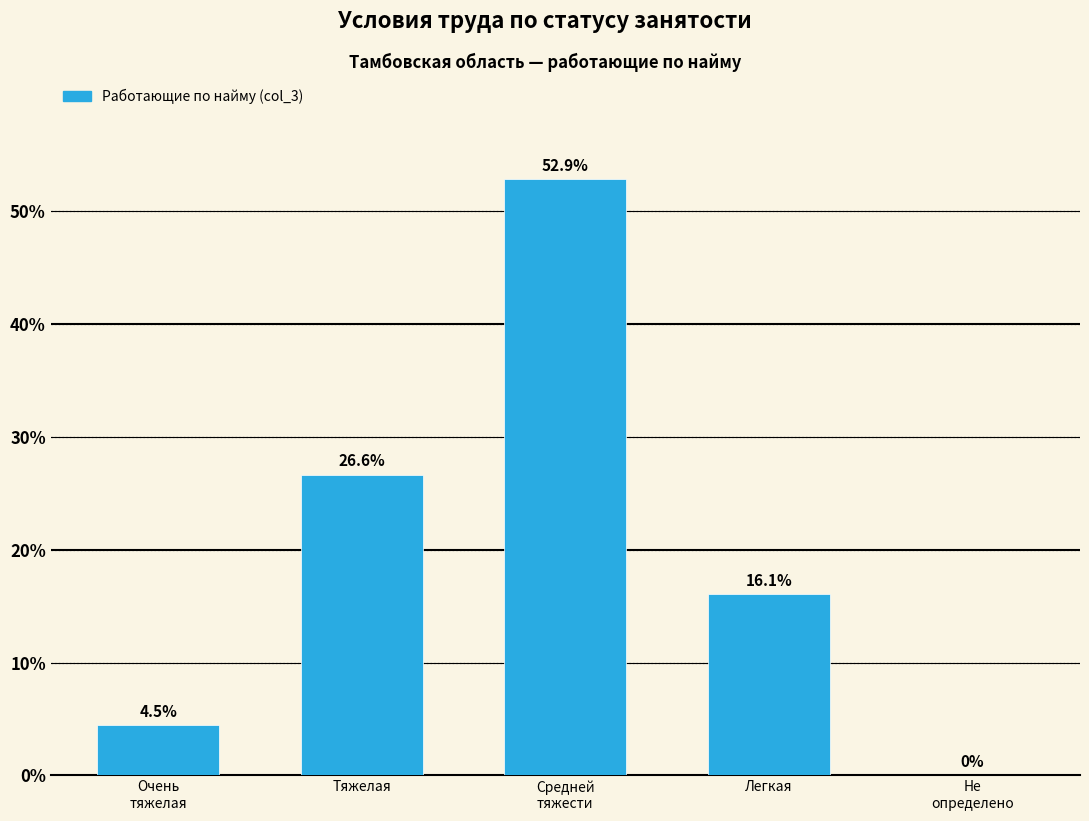

What is the greatest value displayed?

52.9